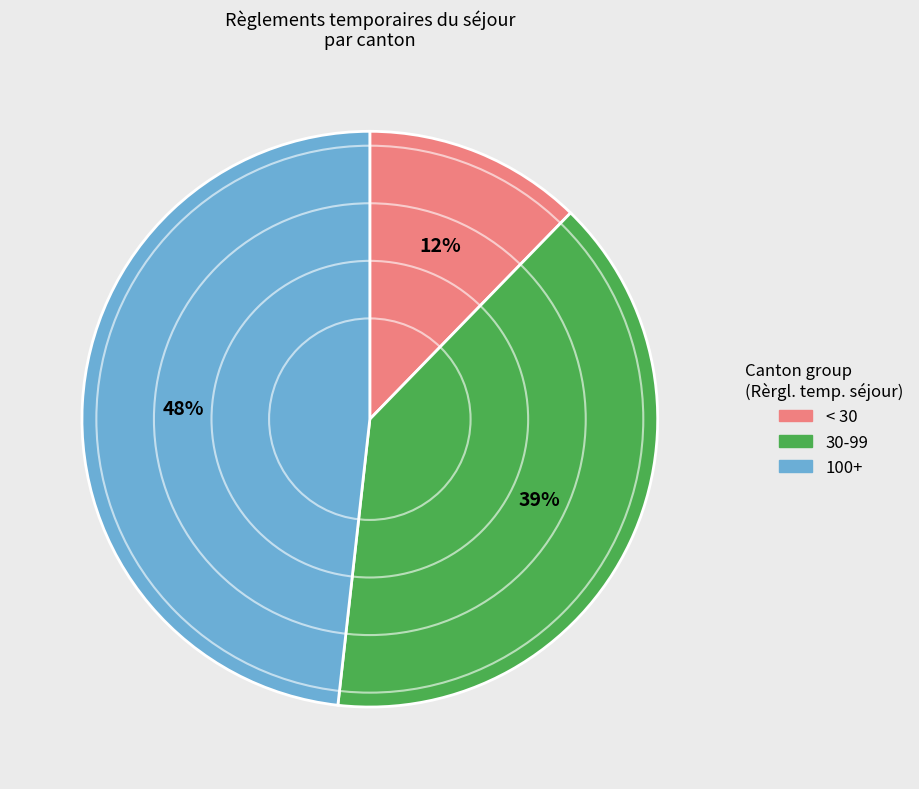

What percentage is the 100+ slice, to the nearest percent?

48%